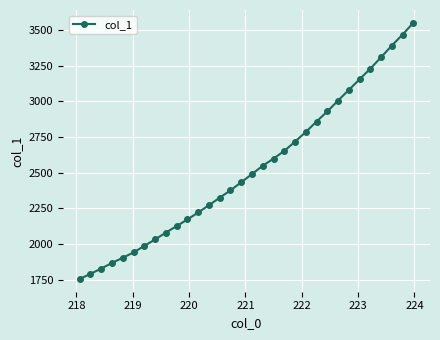

What is the average value?

2528.0